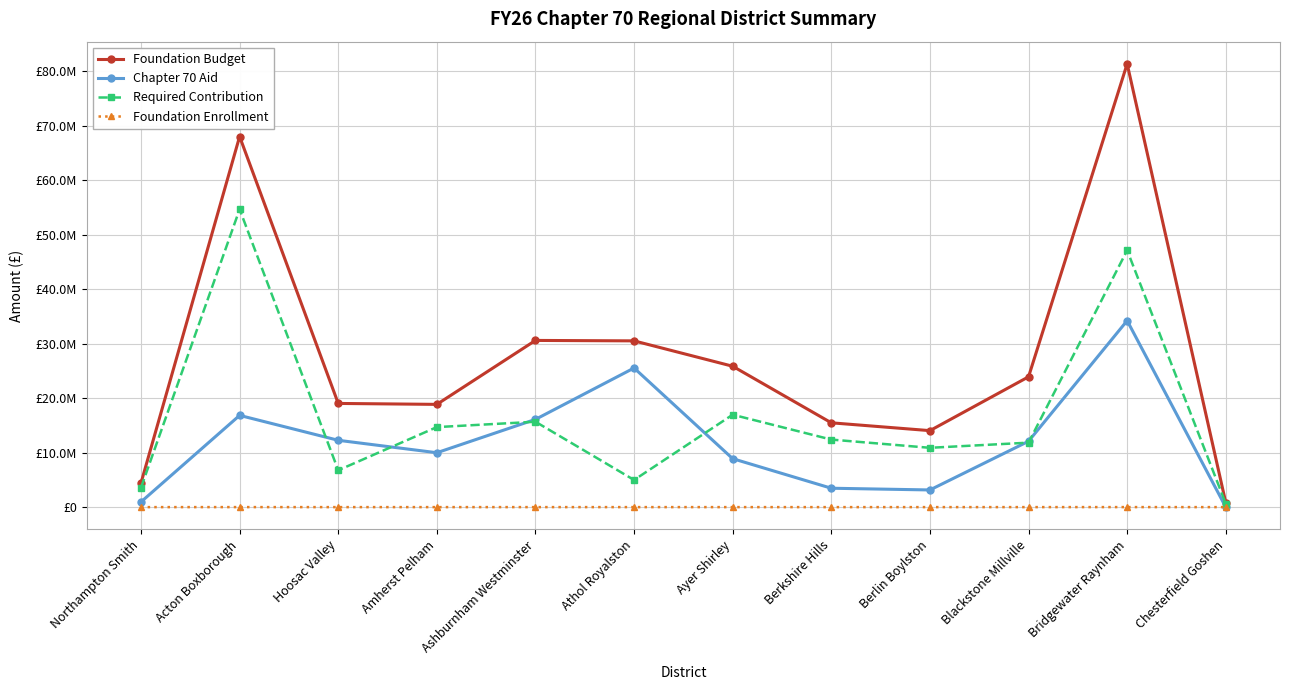

Is this an area chart (filled region under the line)?

No